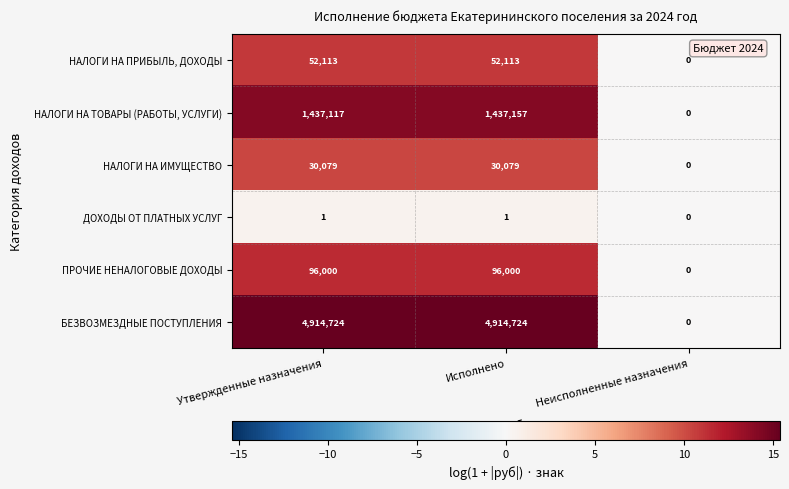

The value of НАЛОГИ НА ИМУЩЕСТВО at Утвержденные назначения is 7251. True or false?

False